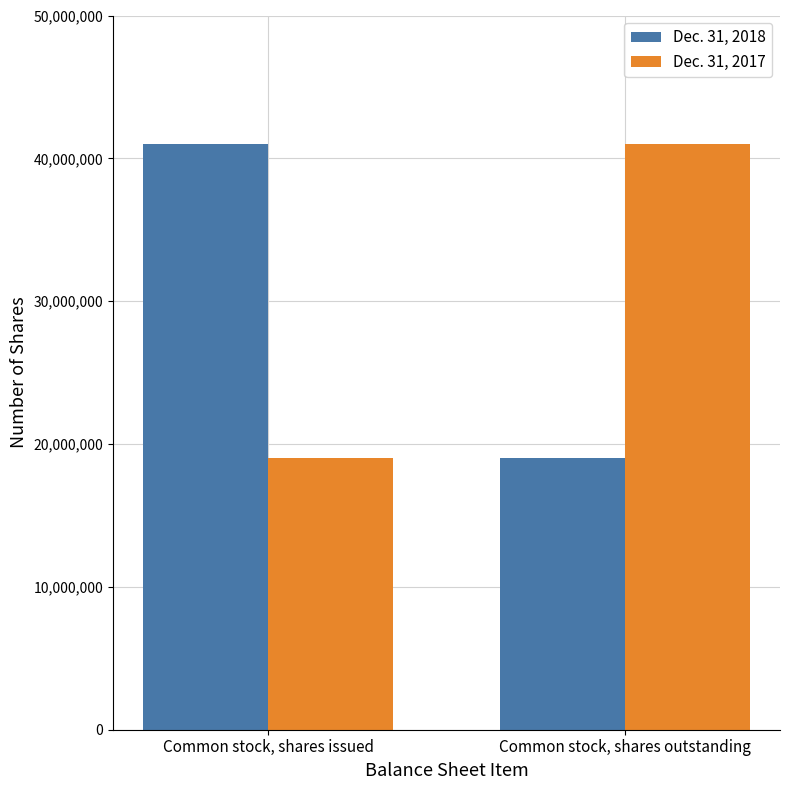

Where is Dec. 31, 2018 nearest to the value 30004180?

Common stock, shares outstanding